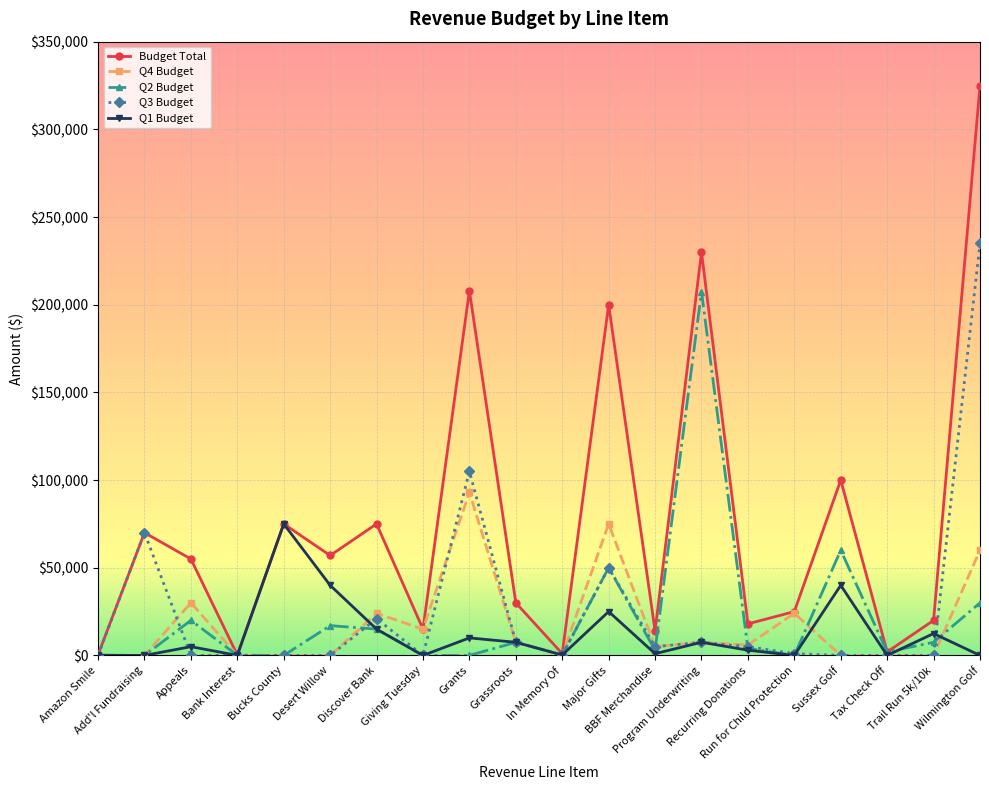

True or false: Q1 Budget has a value of 0 at Giving Tuesday.

True